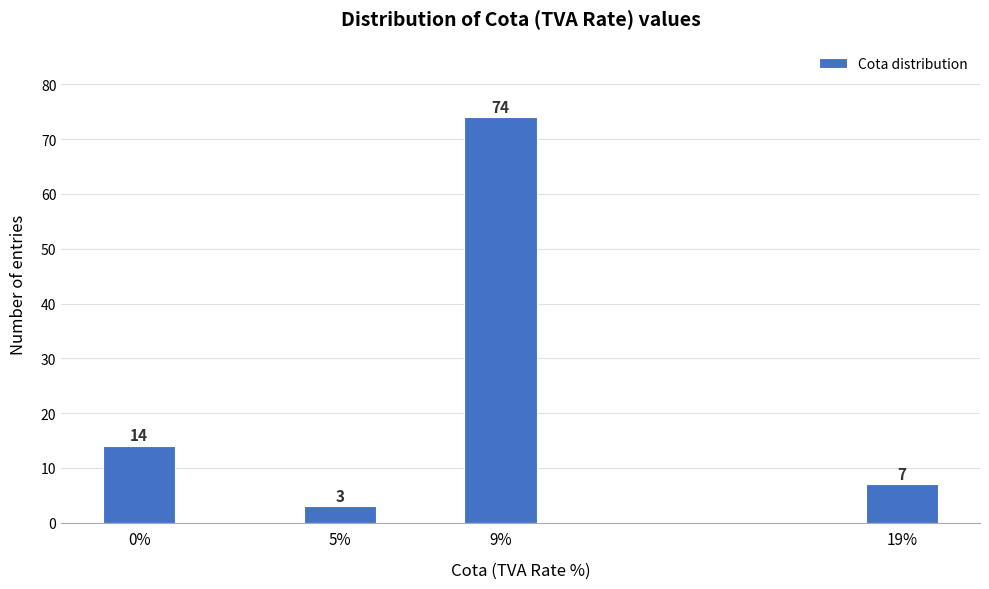

Reading right to left, extract all data points from this chart.

19%=7	9%=74	5%=3	0%=14